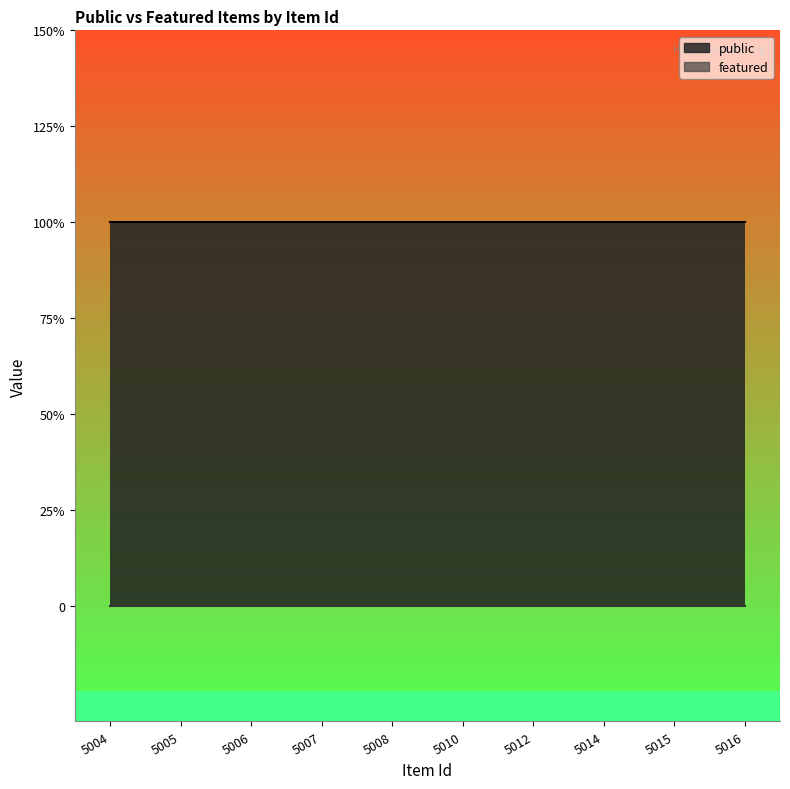

True or false: public and featured cross at least once.

False